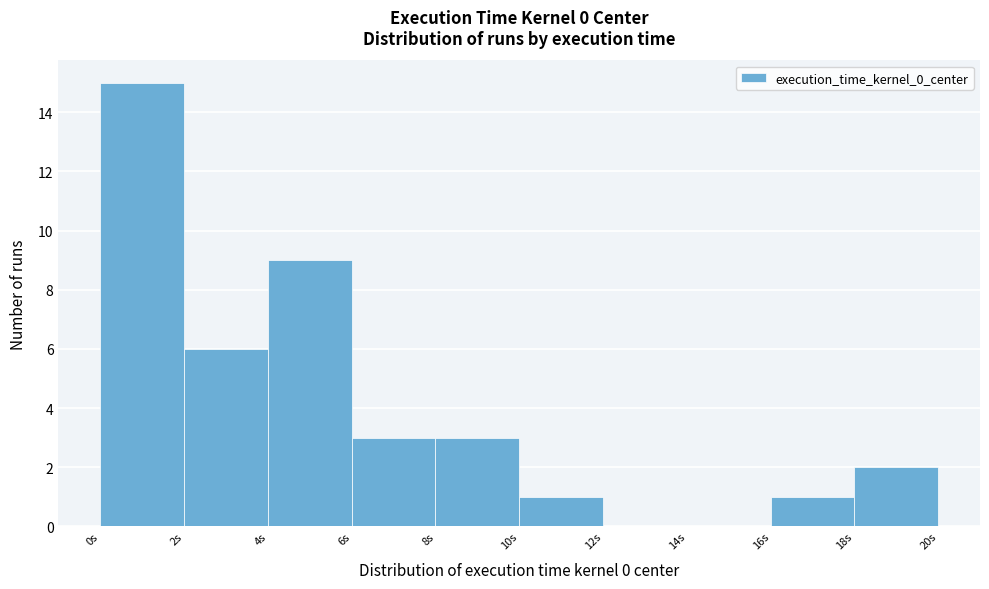

Reading left to right, transcribe this chart: for each bar, give the range it covers on the x-axis and its height. The values are not printed on the chart, so give them approximately, as read against the axis.

0 to 2: 15
2 to 4: 6
4 to 6: 9
6 to 8: 3
8 to 10: 3
10 to 12: 1
12 to 14: 0
14 to 16: 0
16 to 18: 1
18 to 20: 2